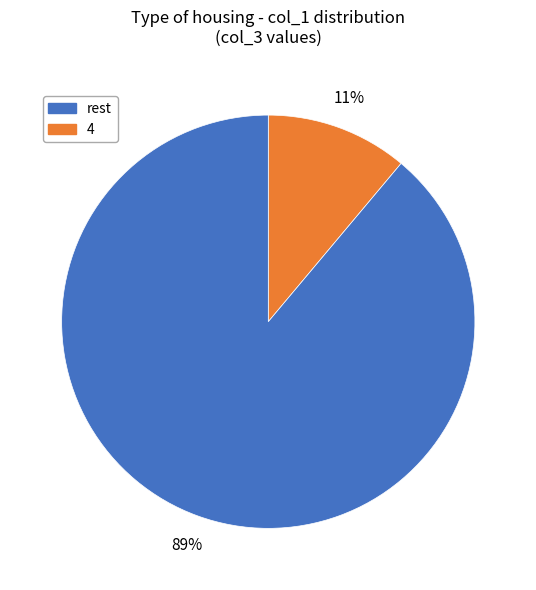

Is there a majority slice in this chart?

Yes